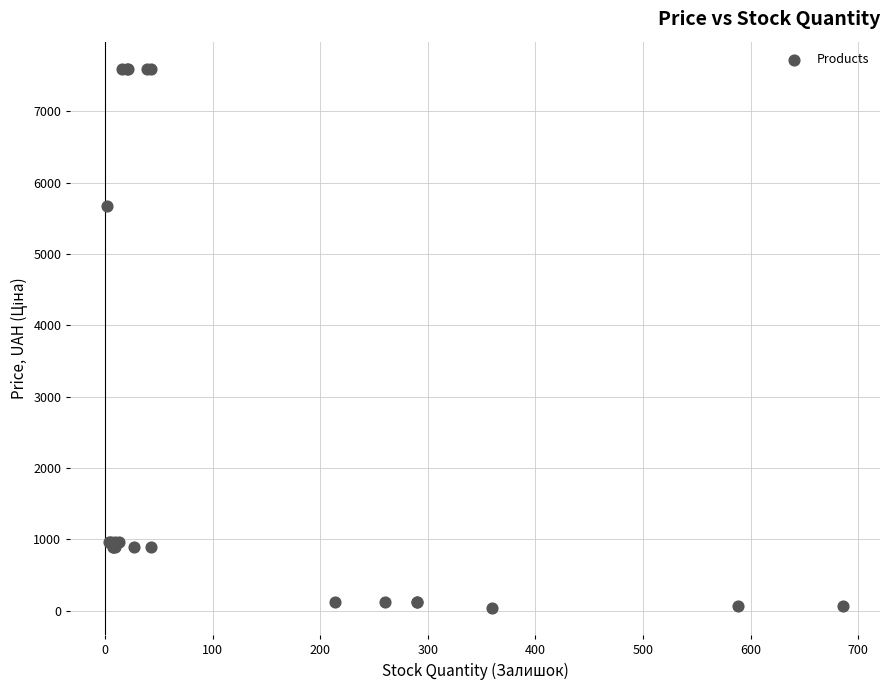

What Y value in the scatter plot is closest to 3814?

5673.8